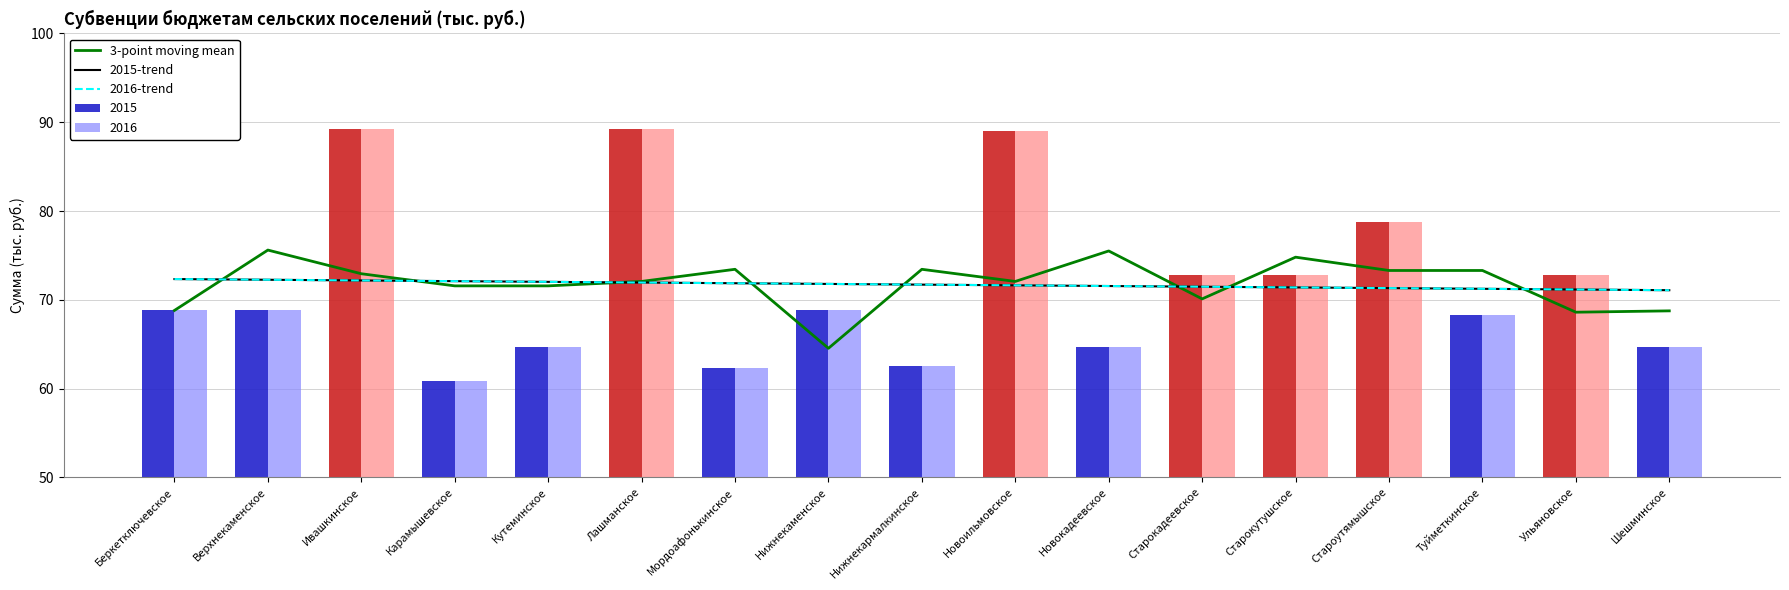

Which has a higher value, Кутеминское or Туйметкинское?

Туйметкинское